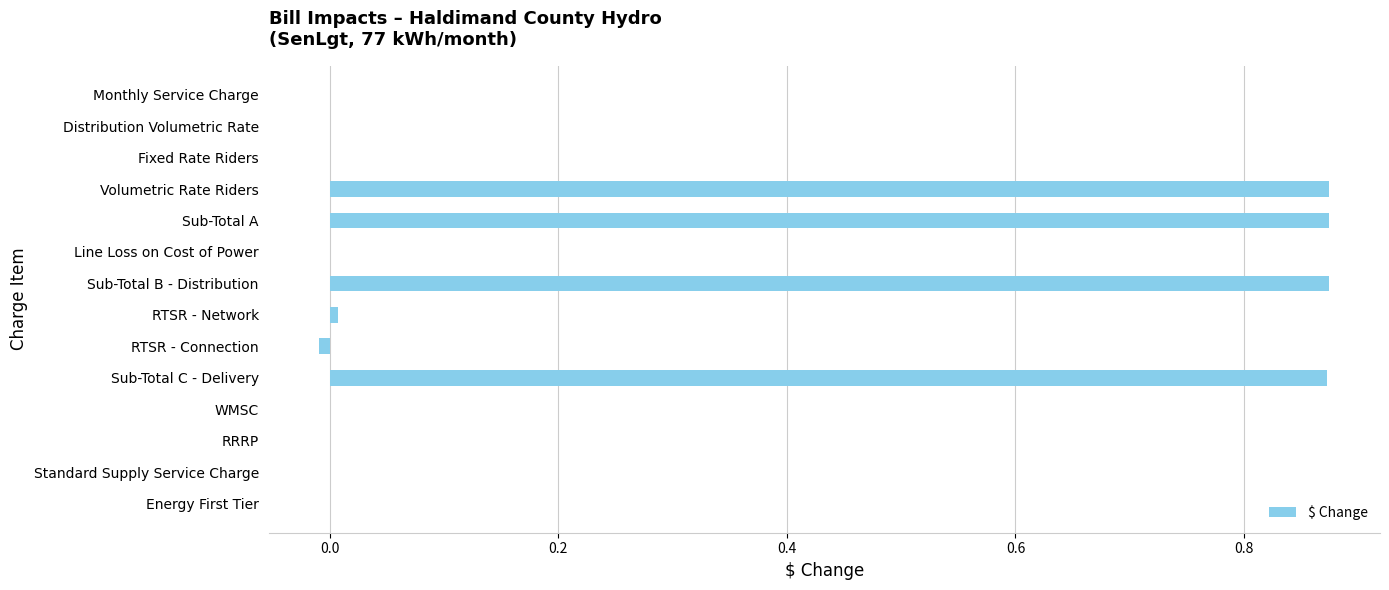

Is it true that the value at Line Loss on Cost of Power is -0.3?

False